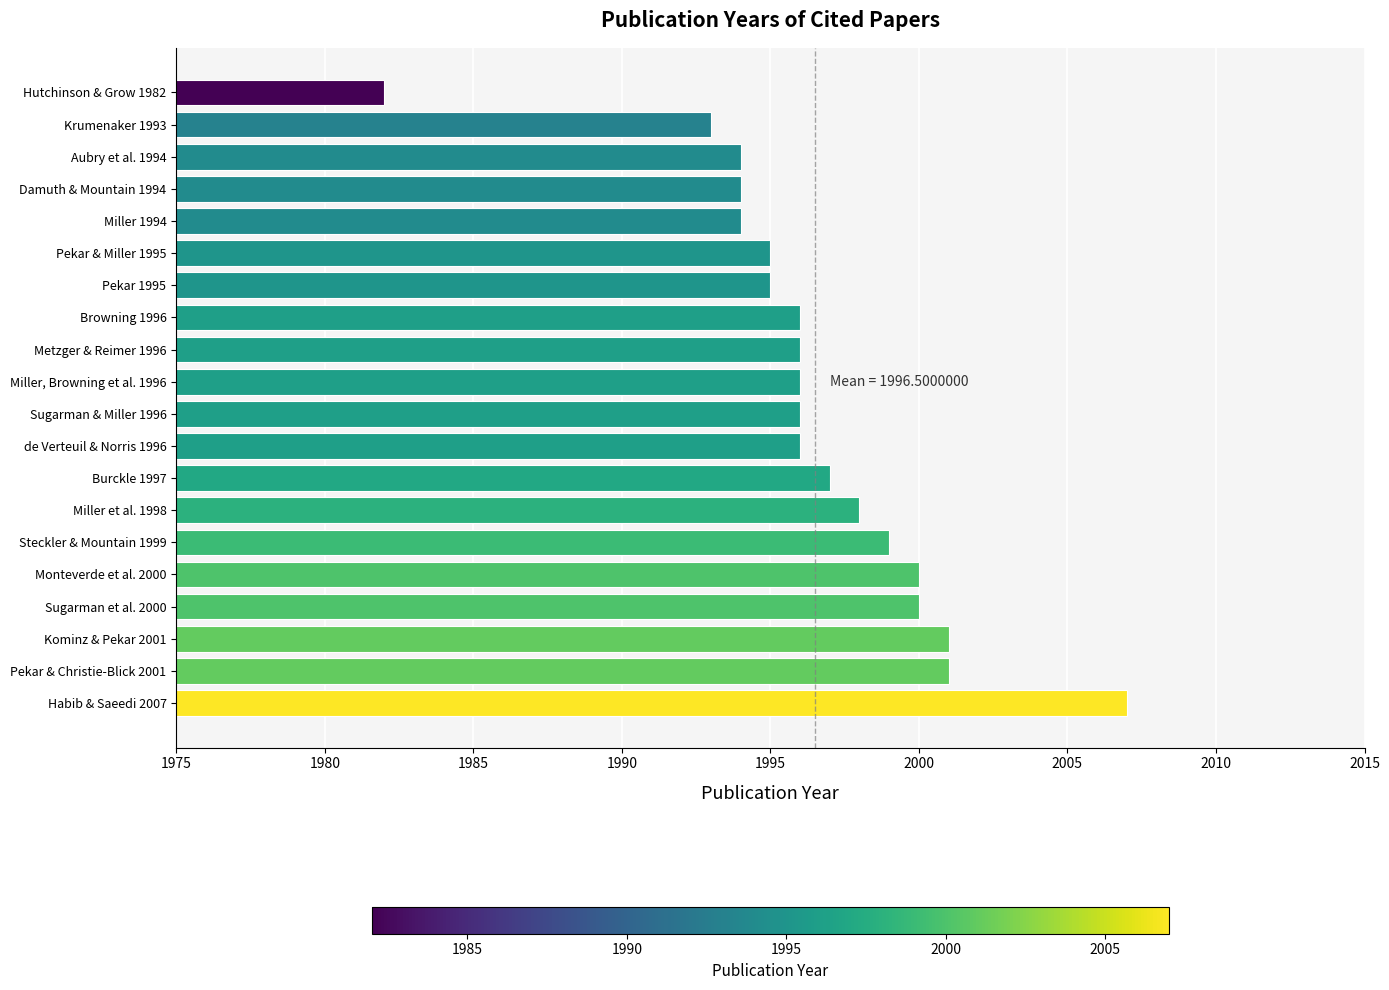

True or false: the data shows 1996 at de Verteuil & Norris 1996.

True